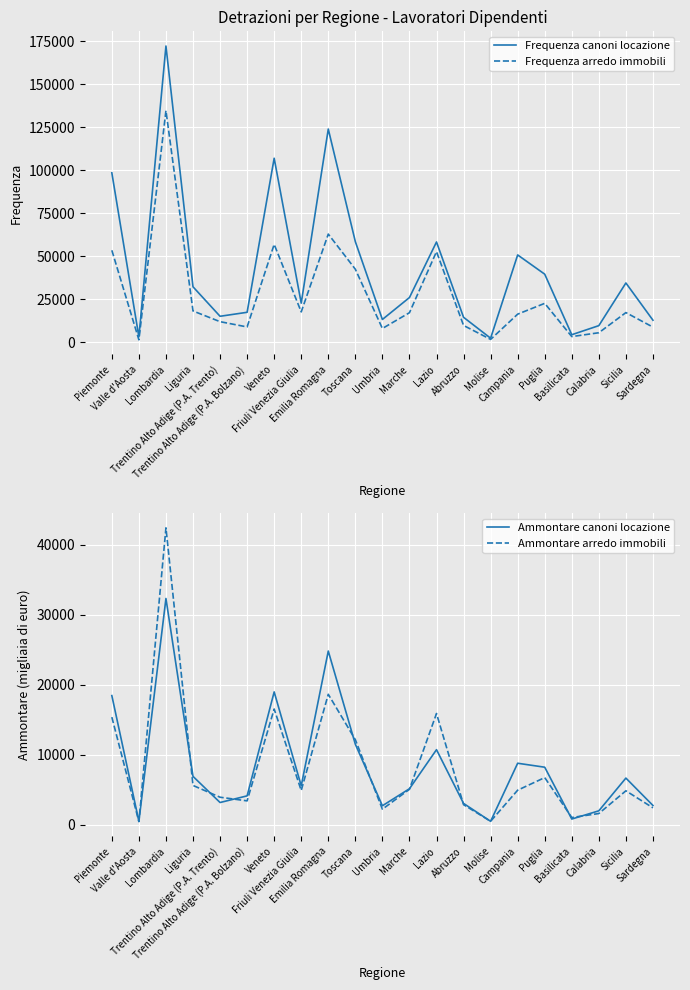

What is the difference between the maximum and second lowest values in the Frequenza arredo immobili series?

132940